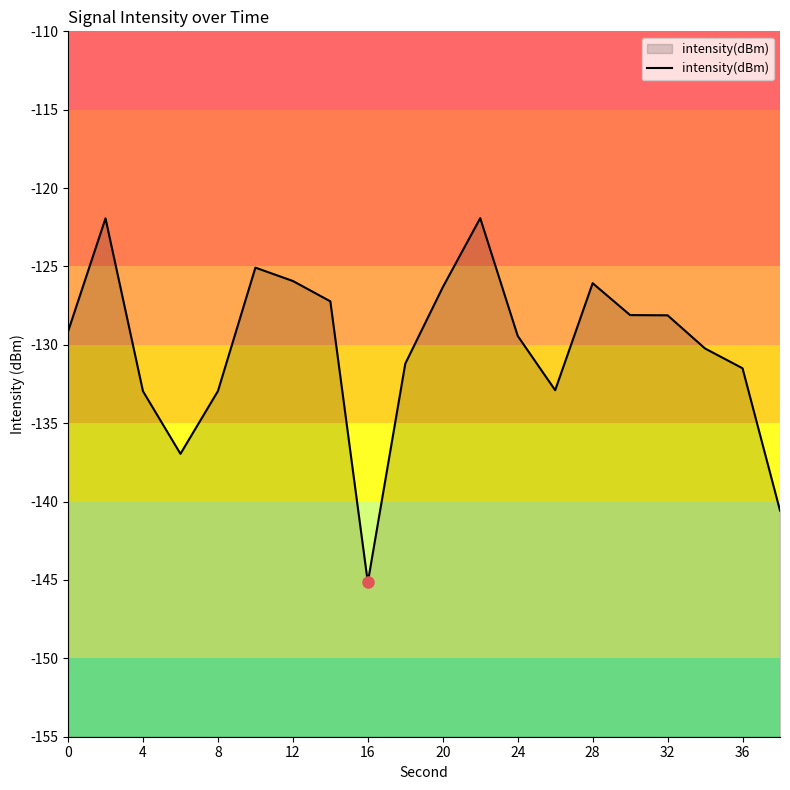

Which label corresponds to the smallest value in the chart?

16